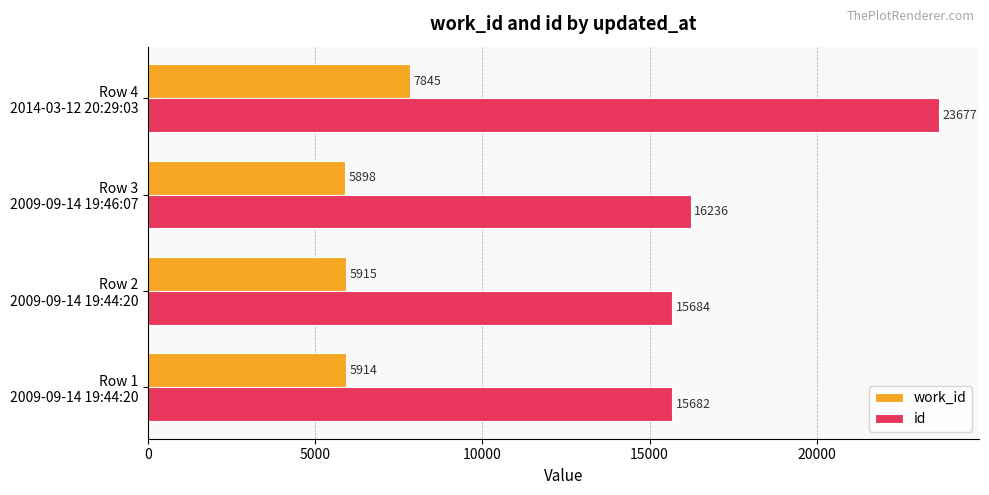

Which series has the widest spread of values?

id